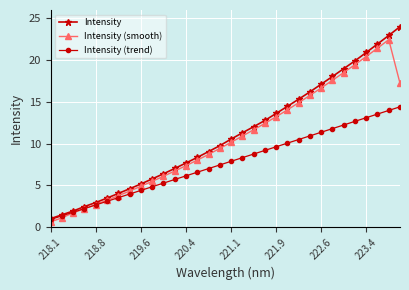

Rank the series by their average value, from lowest to highest.

Intensity (trend), Intensity (smooth), Intensity